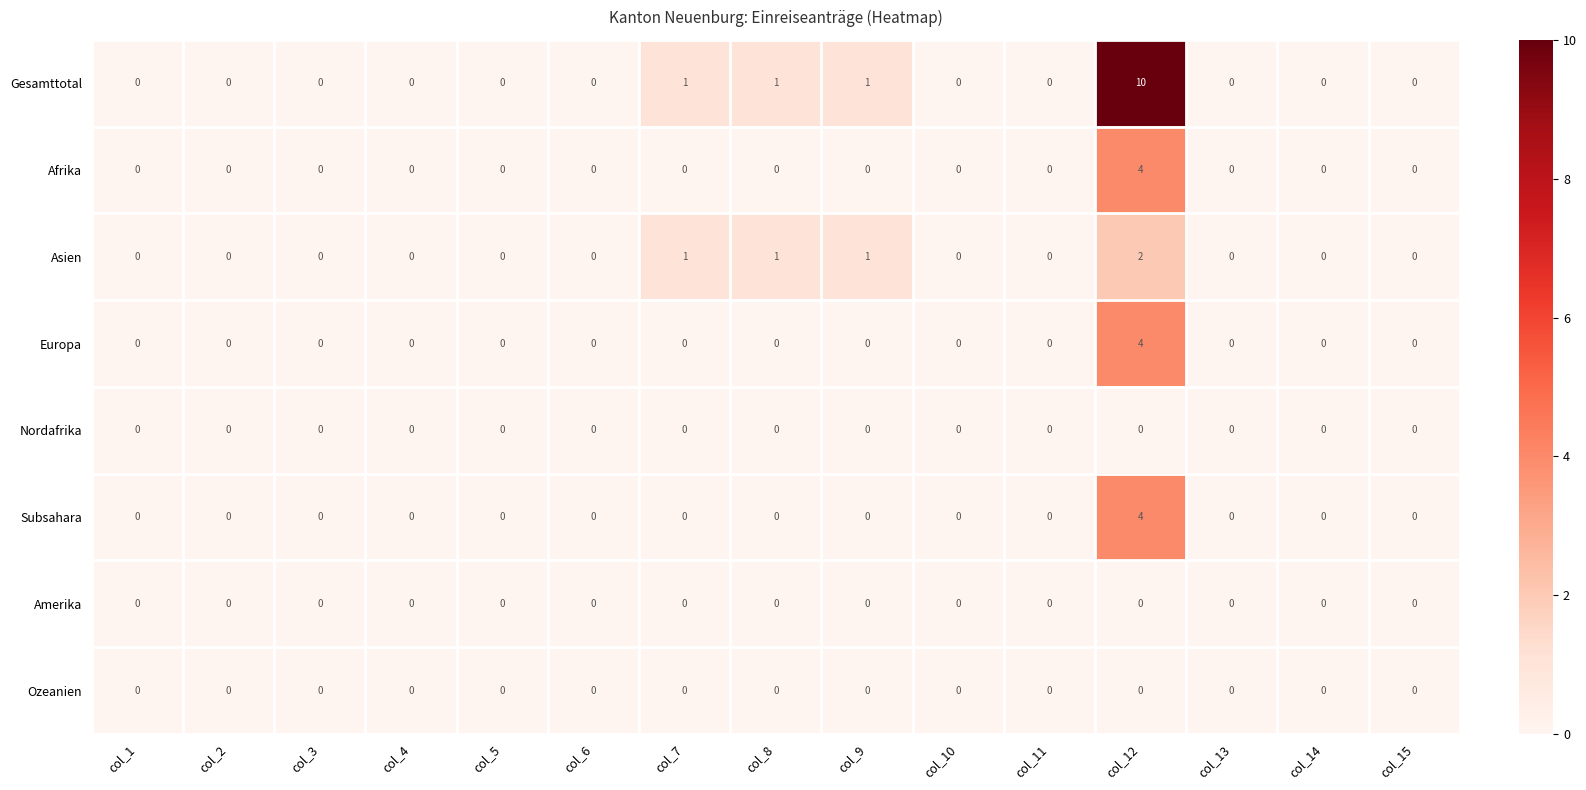

Which series has the largest total across all categories?

Gesamttotal